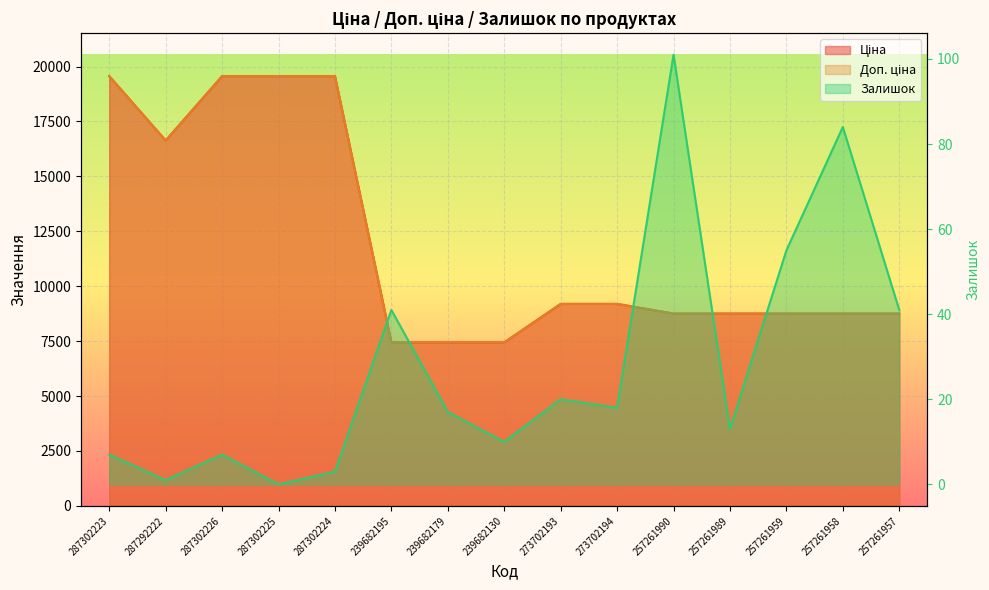

True or false: Ціна has more than 1 points higher than both neighbors.

False